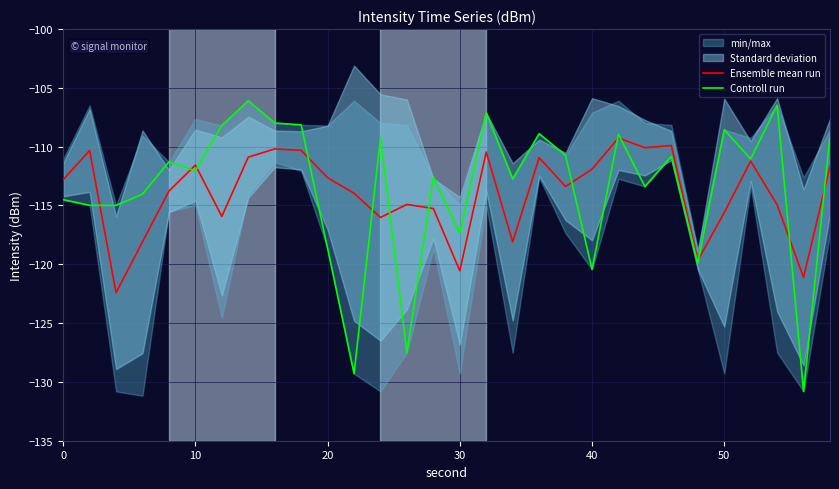

What is the value of the Ensemble mean run point at the 24th from the left?

-109.9